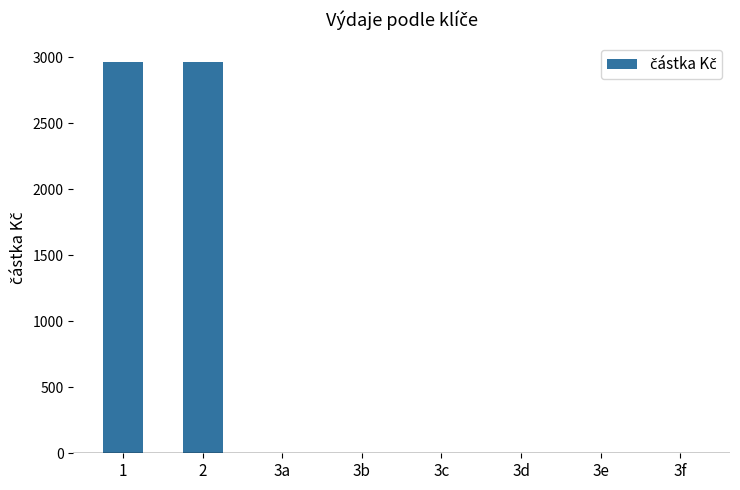

True or false: the data shows 0 at 3c.

True